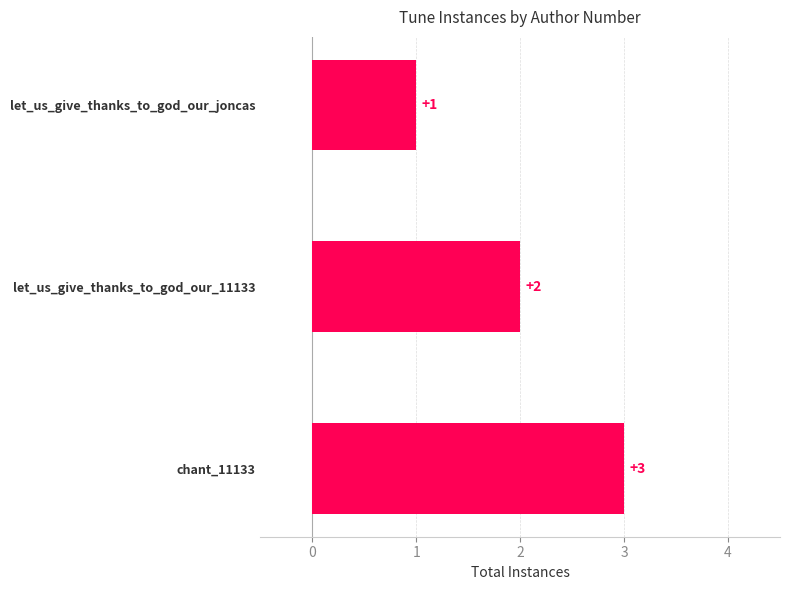

What is the maximum value shown in the chart?

3